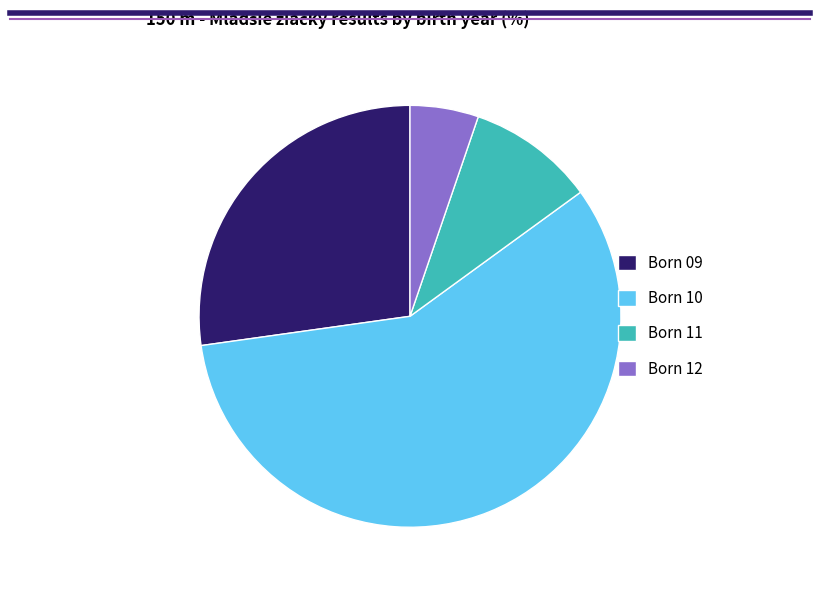

What is the largest slice in the pie chart?

Born 10